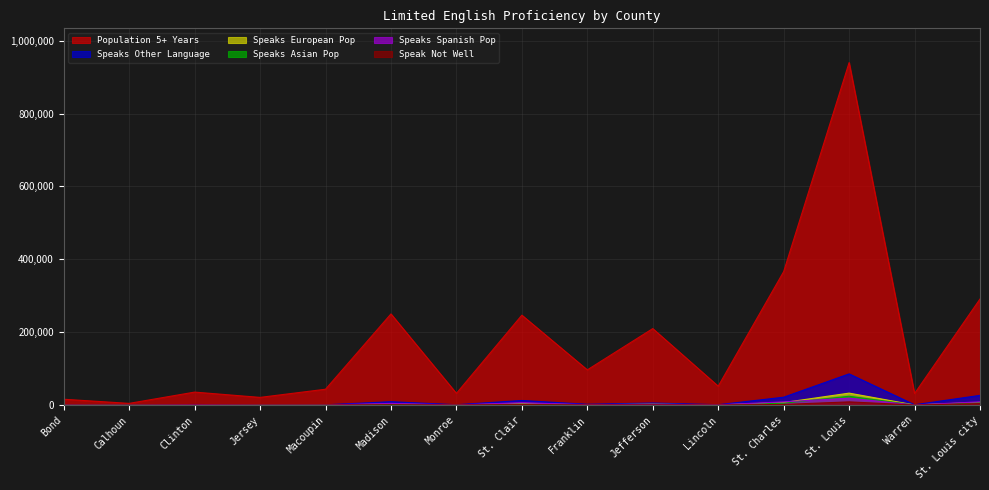

What is the approximate value of Speaks Asian Pop at Bond, to the nearest 50?

100